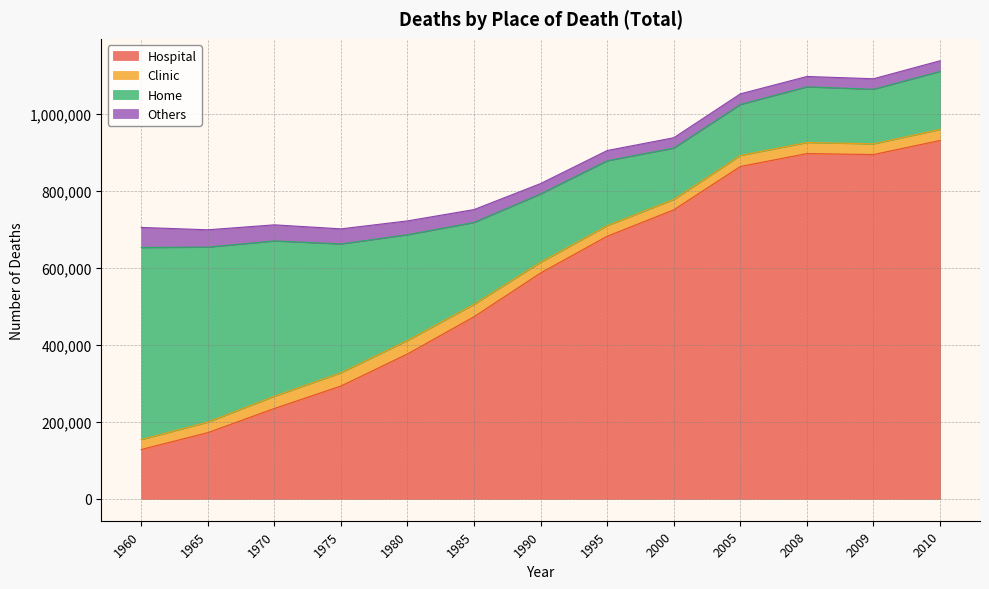

True or false: Clinic and Home cross at least once.

False